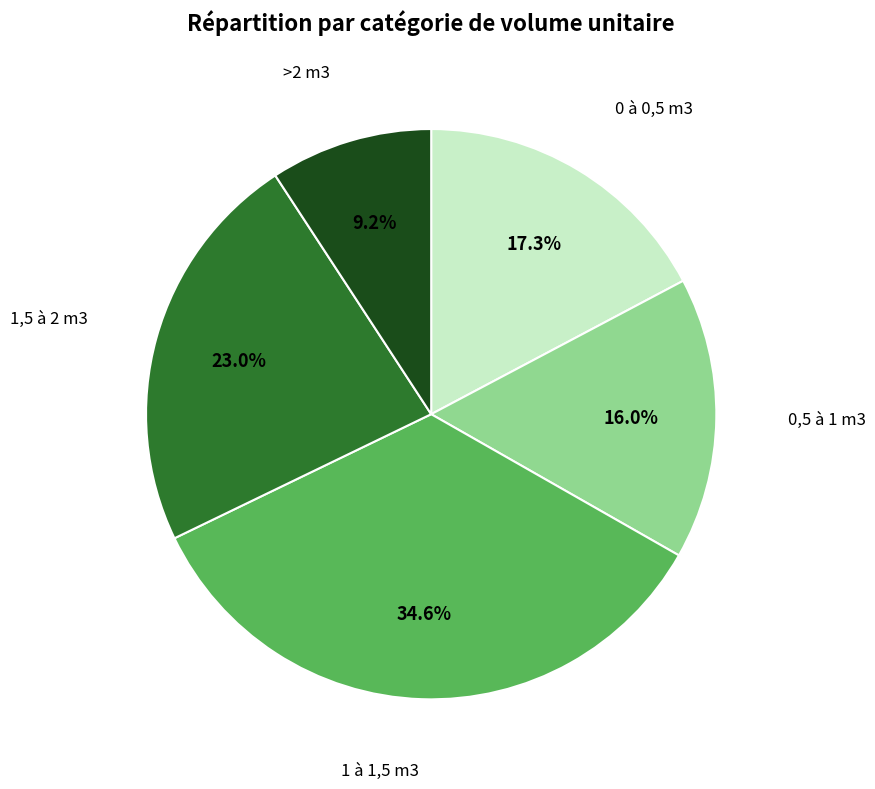

Does any single category account for the majority?

No